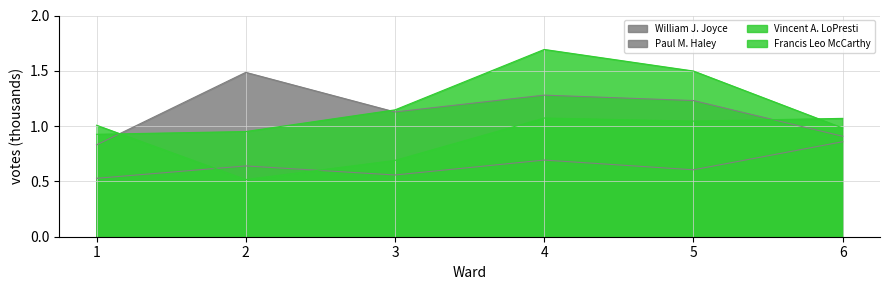

Between 2 and 4, which series saw the biggest shift?

Vincent A. LoPresti